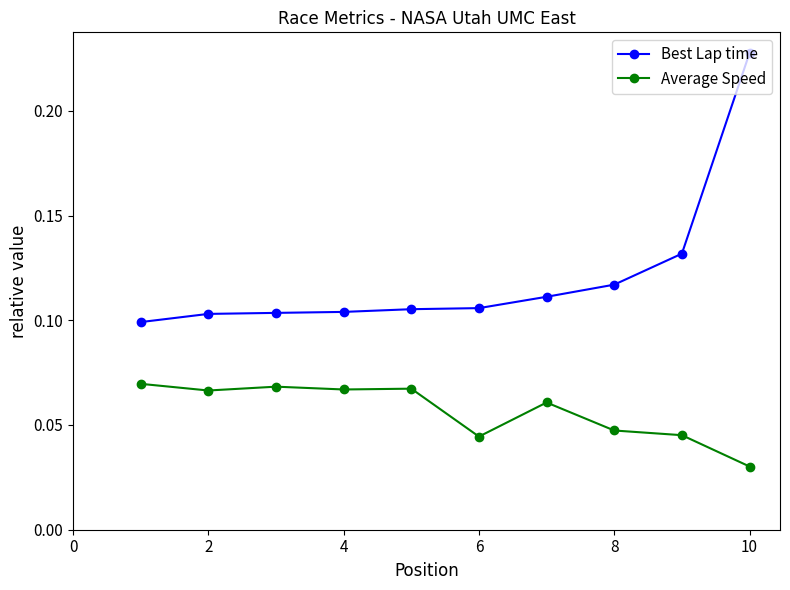

Count the Best Lap time values in the range 0 to 1.

10